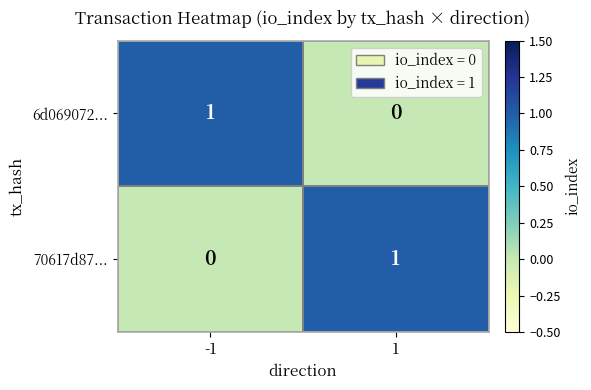

The 70617d87... series shows 0 at 1. True or false?

False